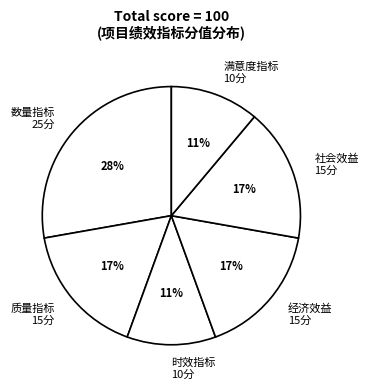

What percentage is the 社会效益 15分 slice, to the nearest percent?

17%